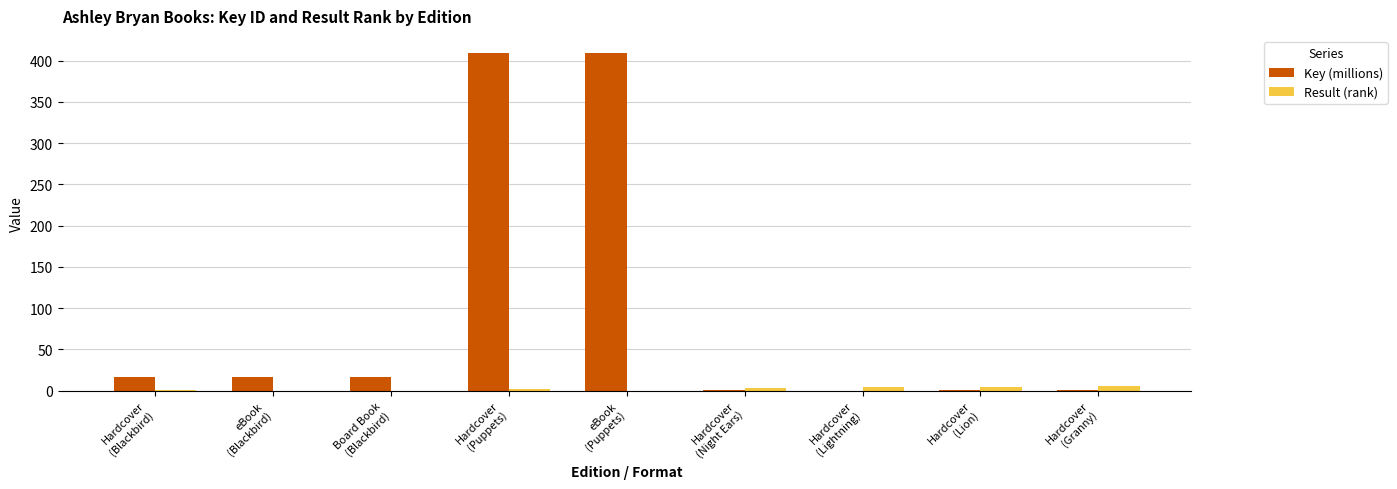

The Key (millions) series shows 0.3 at Hardcover
(Granny). True or false?

True